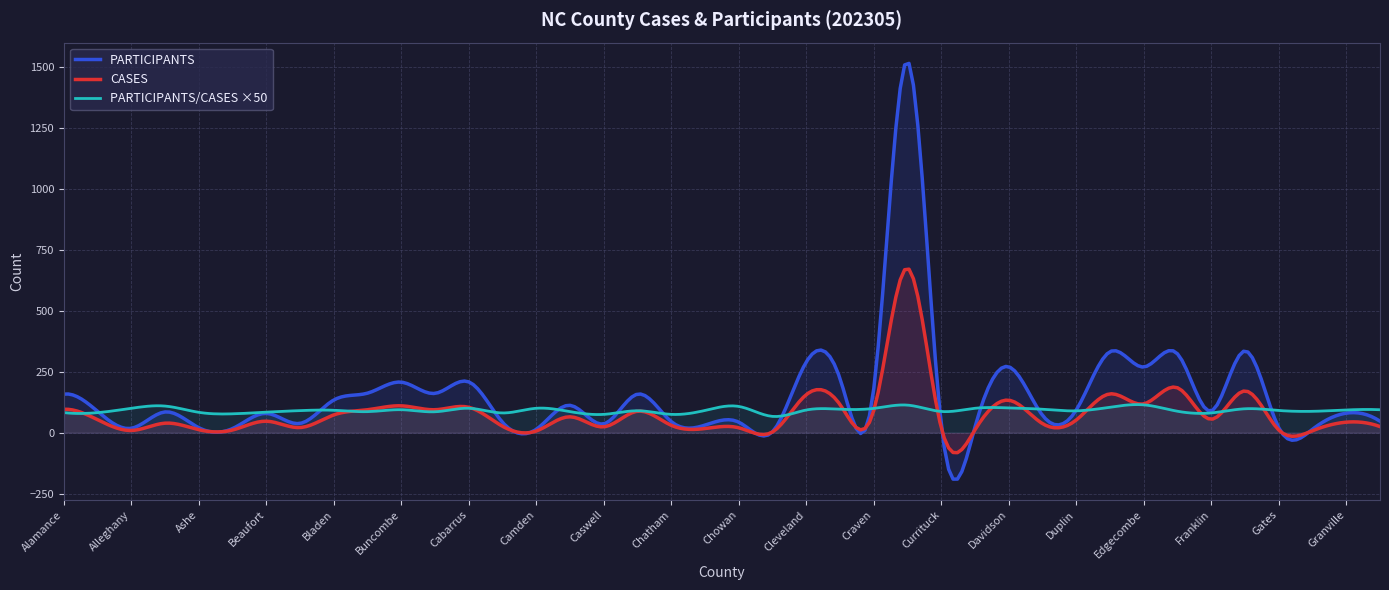

Rank the series by their maximum value, from highest to lowest.

PARTICIPANTS, CASES, PARTICIPANTS/CASES ×50